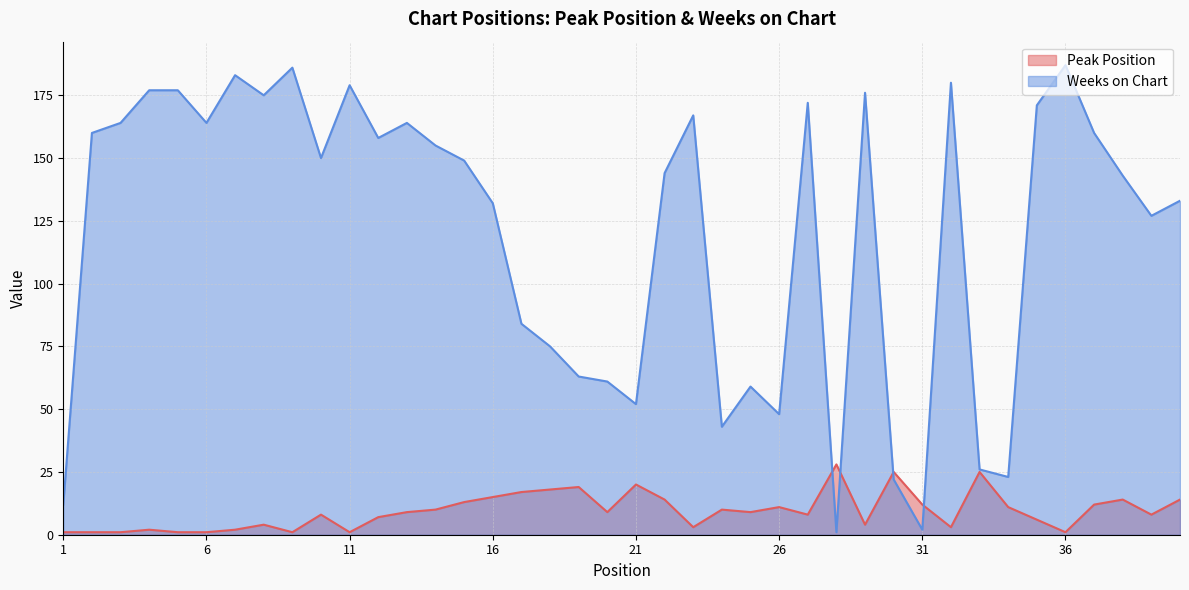

At 26, list the series in order from smallest to largest.

Peak Position, Weeks on Chart